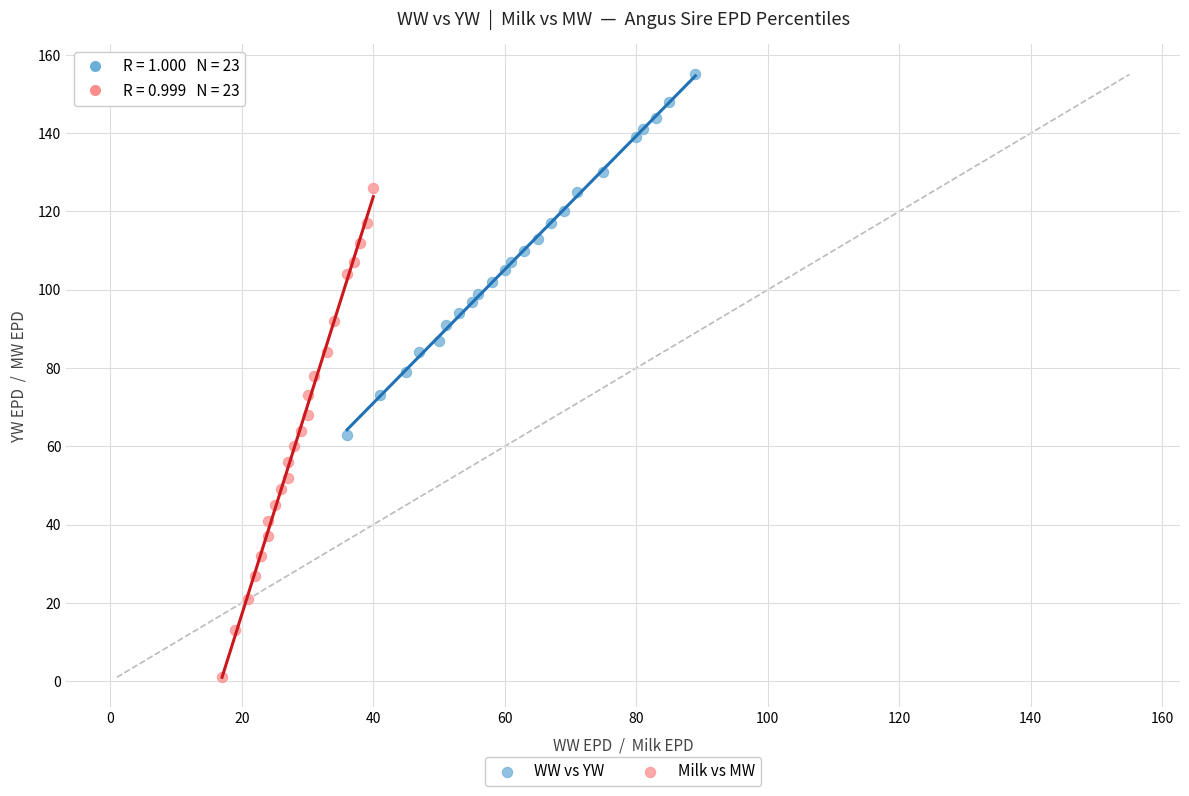

Which series reaches the maximum Y coordinate?

WW vs YW